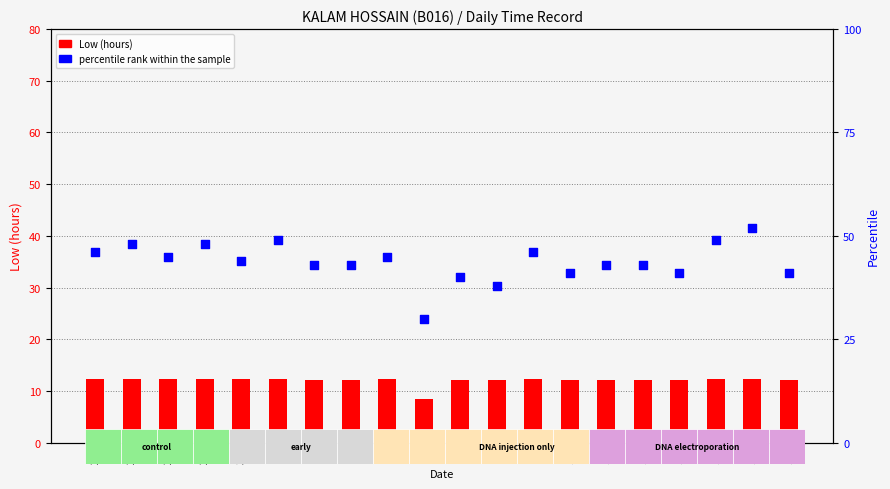

Is the value of Low (hours) at 5 greater than the value of percentile rank at 7?

No